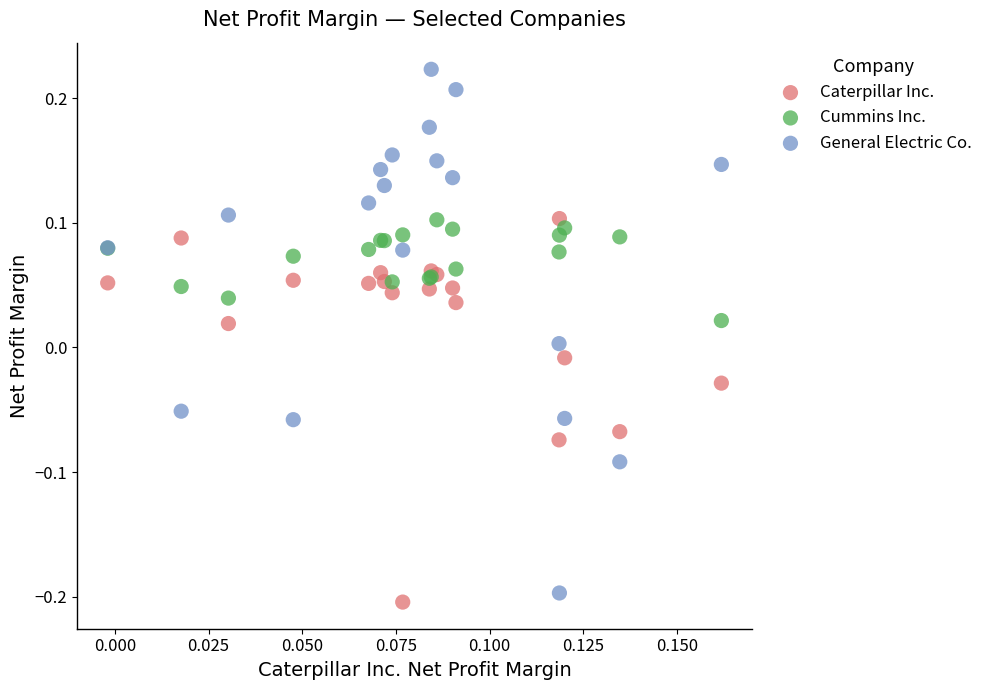

Which series has the widest spread of Y values?

General Electric Co.